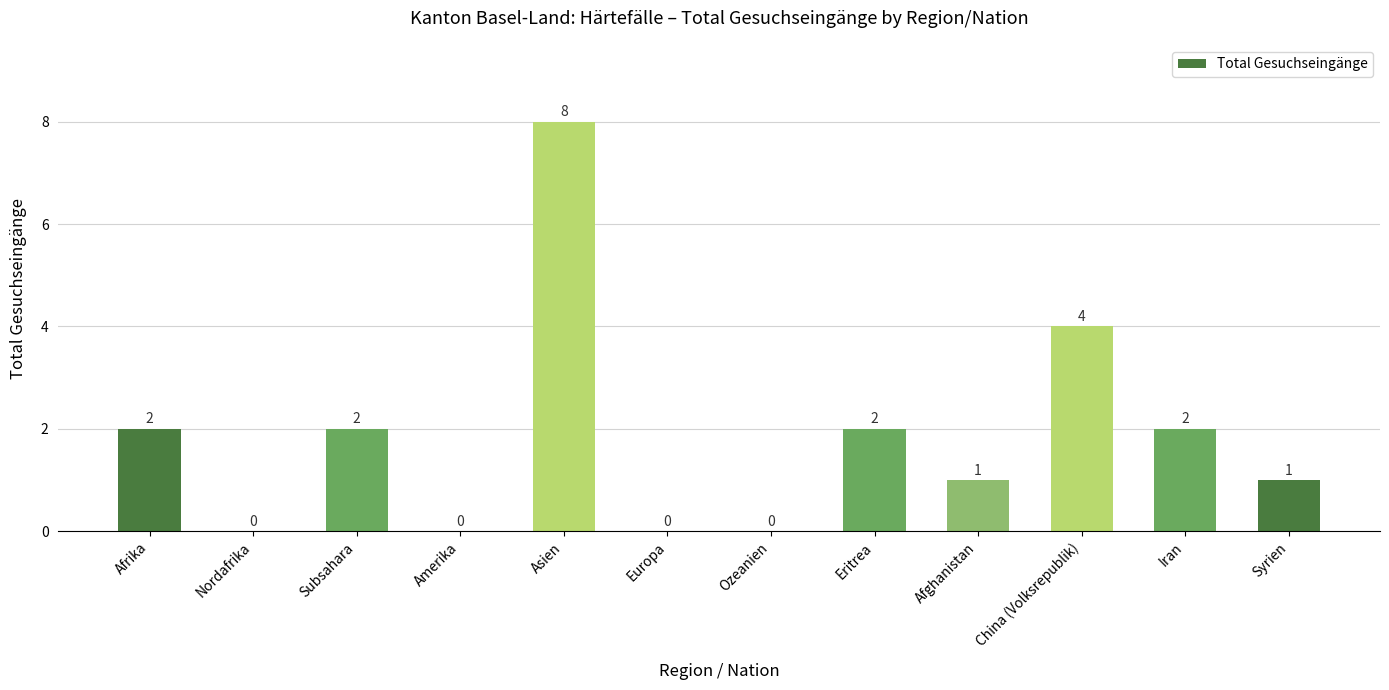

What is the sum of all values?

22